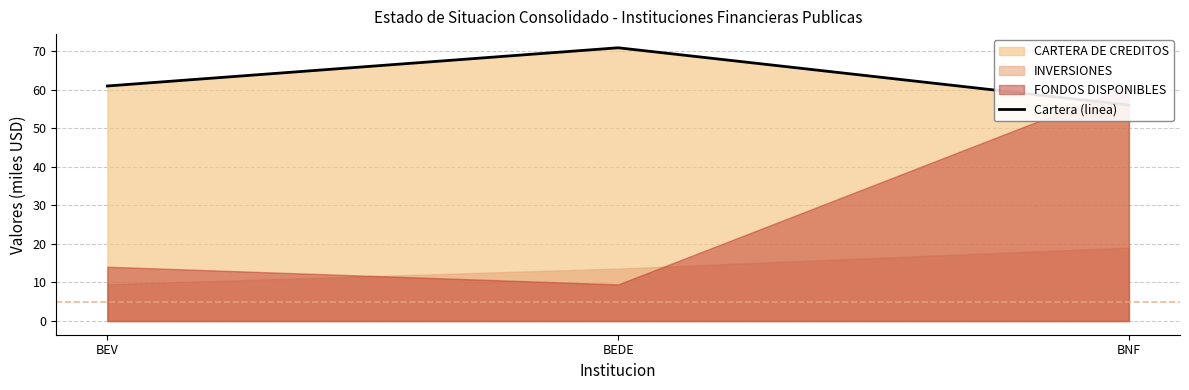

What is the sum of the values at BEDE and BEV?

131.8